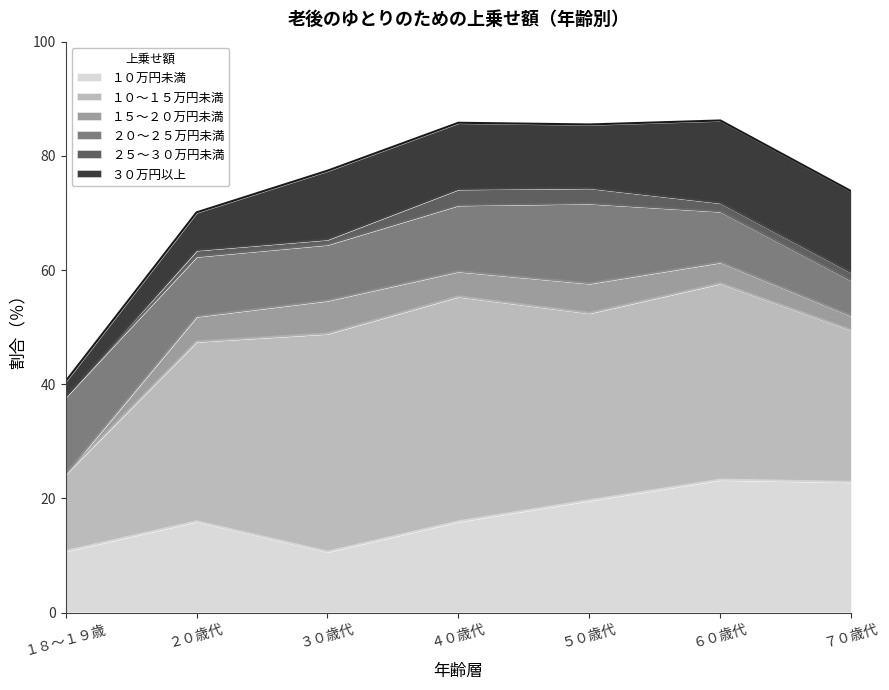

Is it true that １０万円未満 equals 8.1 at ５０歳代?

False